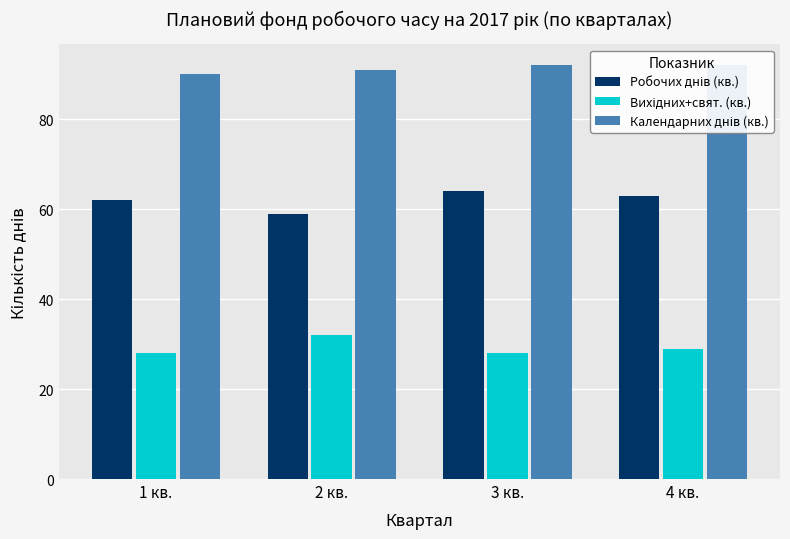

The value of Вихідних+свят. (кв.) at 1 кв. is 39. True or false?

False